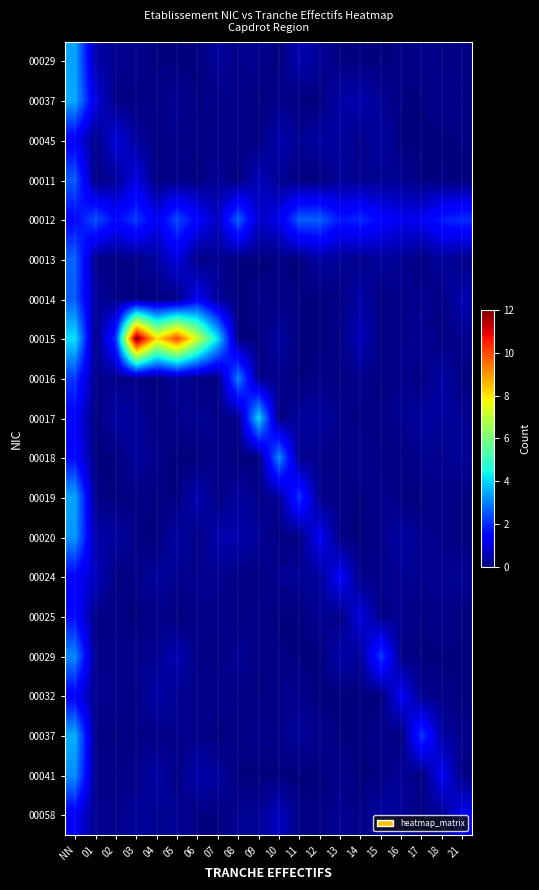

What is the total value across all series at 02?

6.9